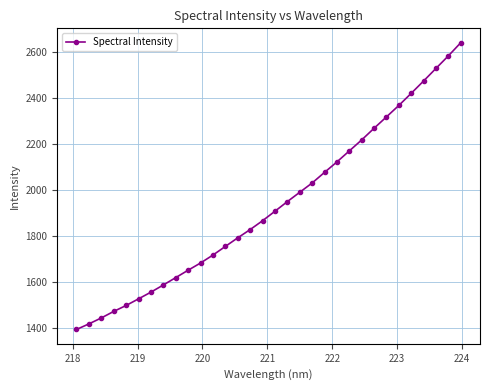

What is the average value?

1934.8